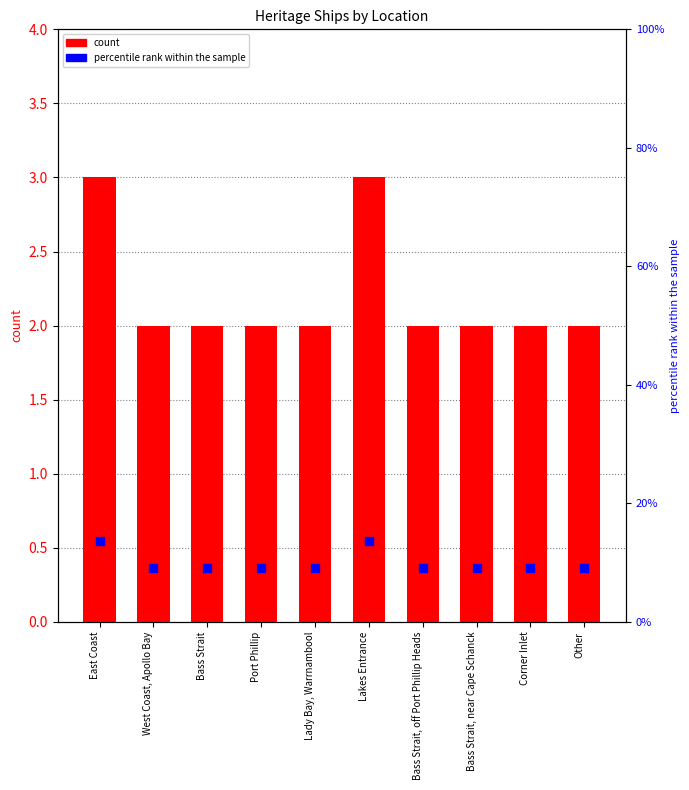

Is the value of count at Corner Inlet greater than the value of percentile rank within the sample at Corner Inlet?

No